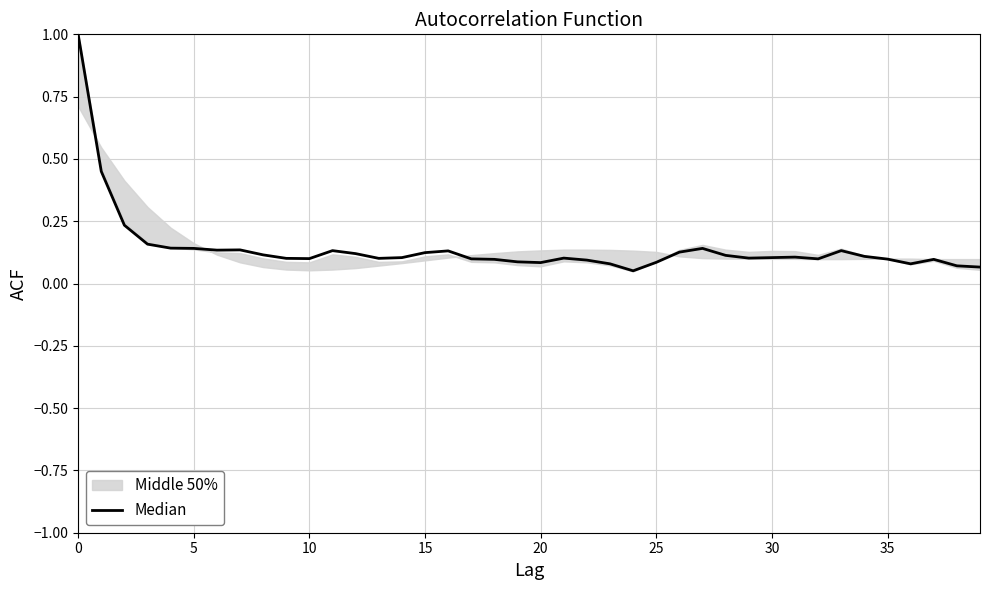

How many interior local valleys (lower than both neighbors) does the data have?

8